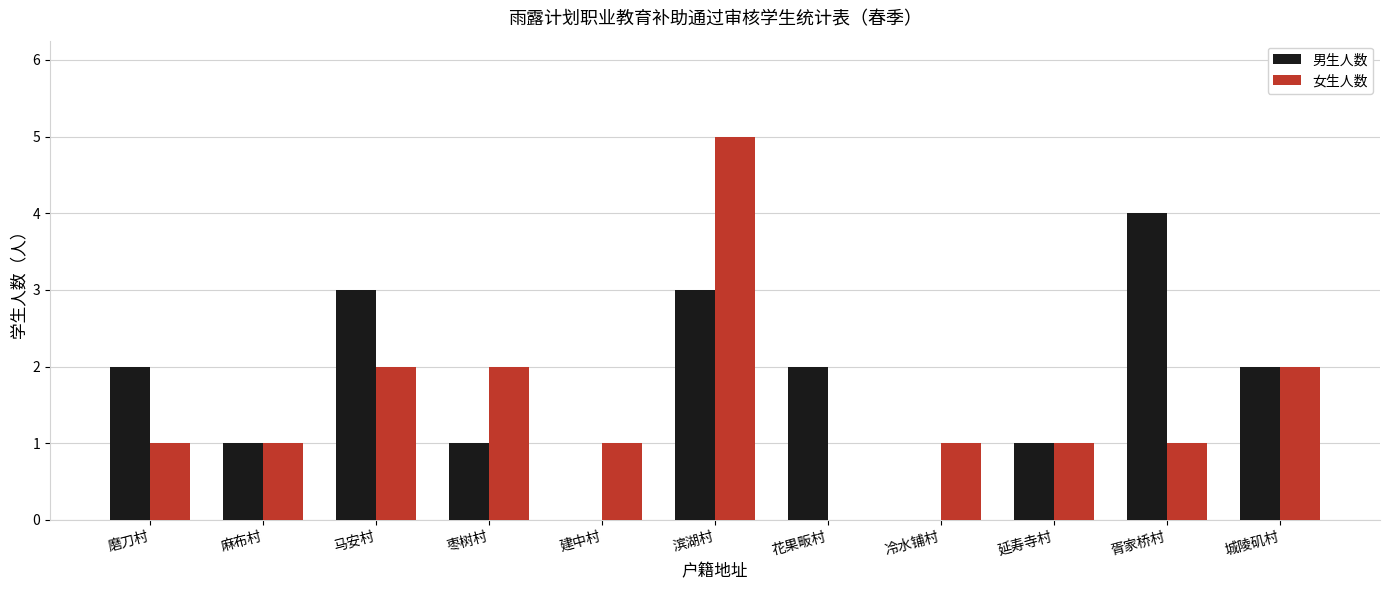

Is the value of 女生人数 at 滨湖村 greater than the value of 男生人数 at 麻布村?

Yes